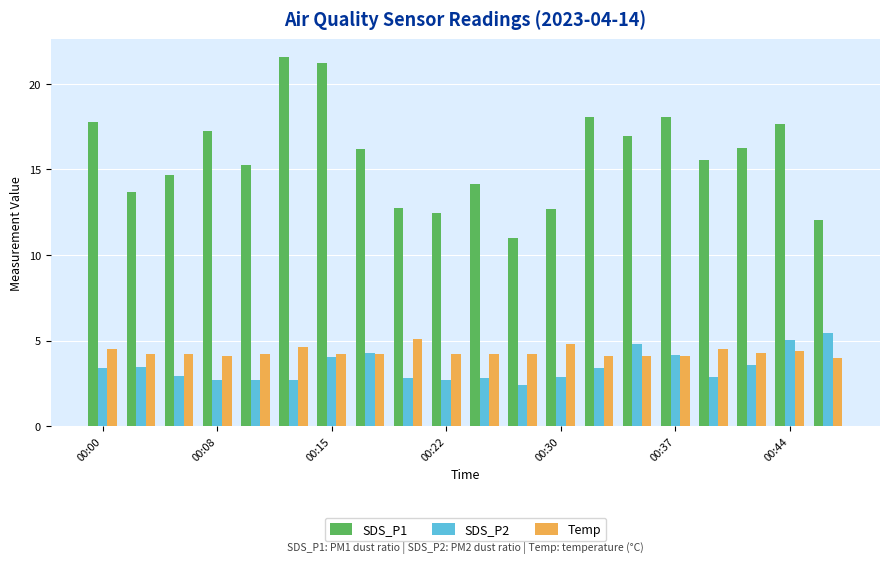

What is the difference between the second highest and minimum values in the SDS_P2 series?

2.6